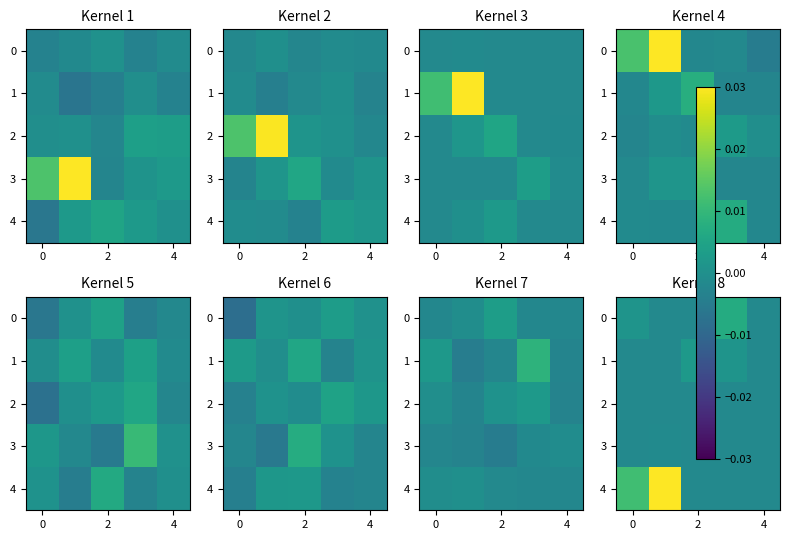

At how many categories does at least one series exceed 0?

4